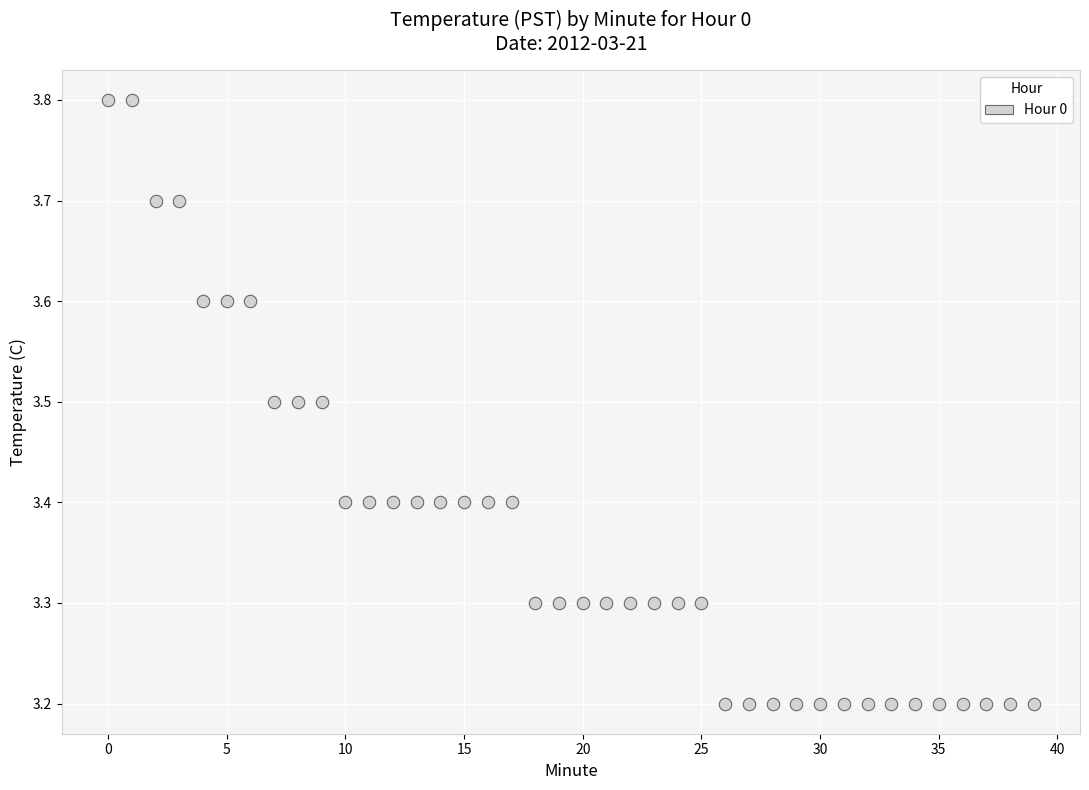

What is the range of Y values (max minus min)?

0.6